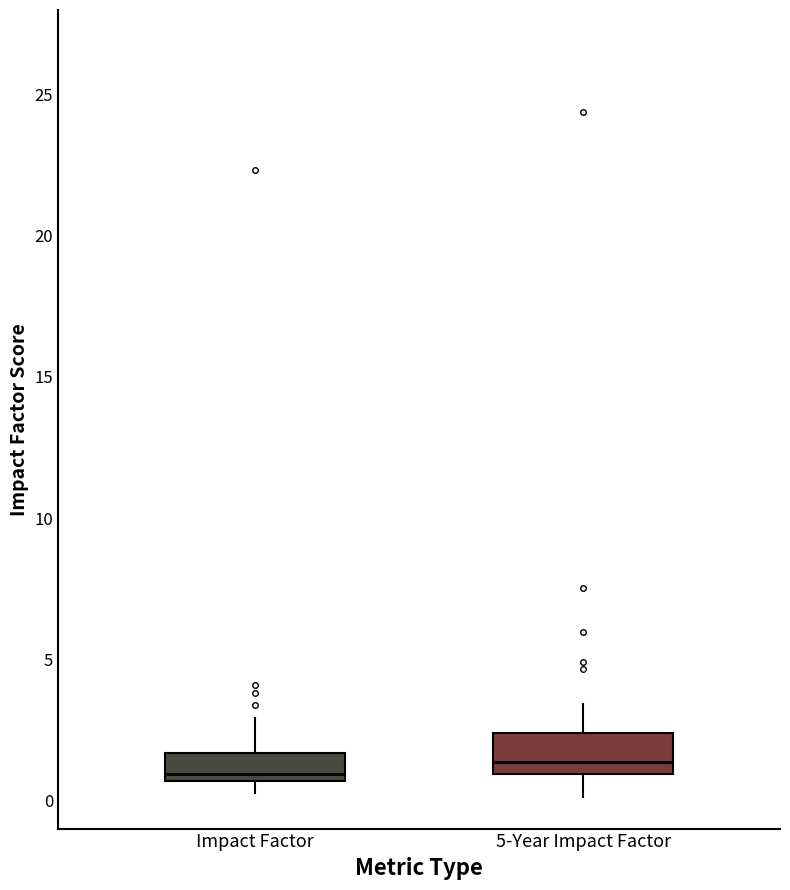

Where does the upper whisker of the box for Impact Factor end on the y-axis? The values are not printed on the chart, so give them approximately, as read against the axis.

3.0